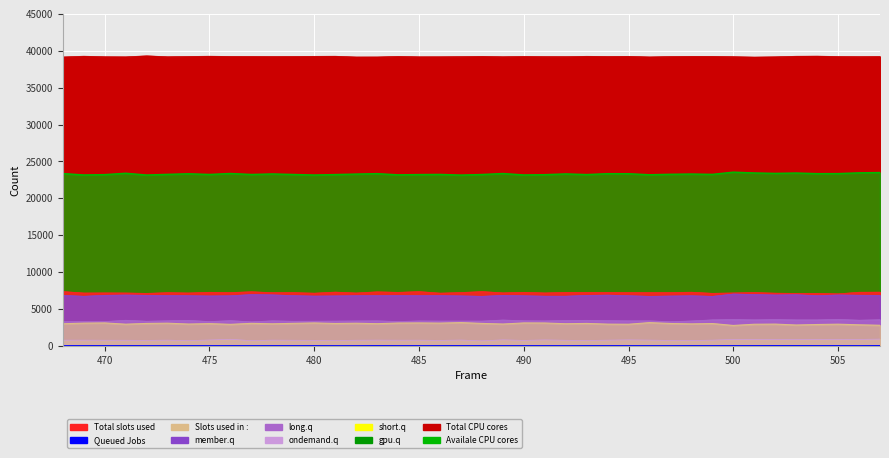

Count the number of categories in the chart.

40